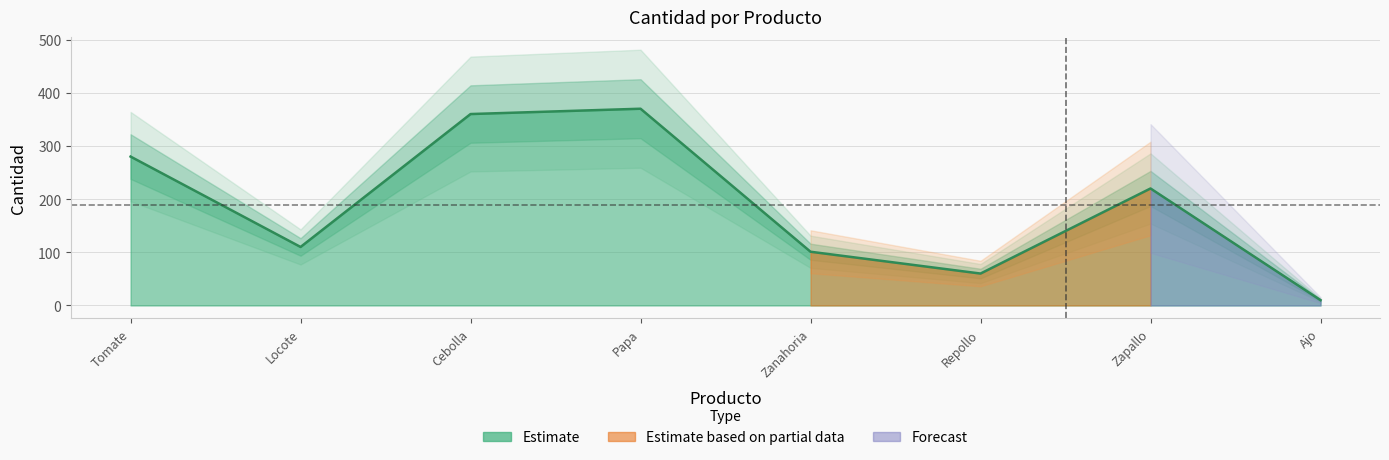

Where is the data nearest to the value 190?

Zapallo